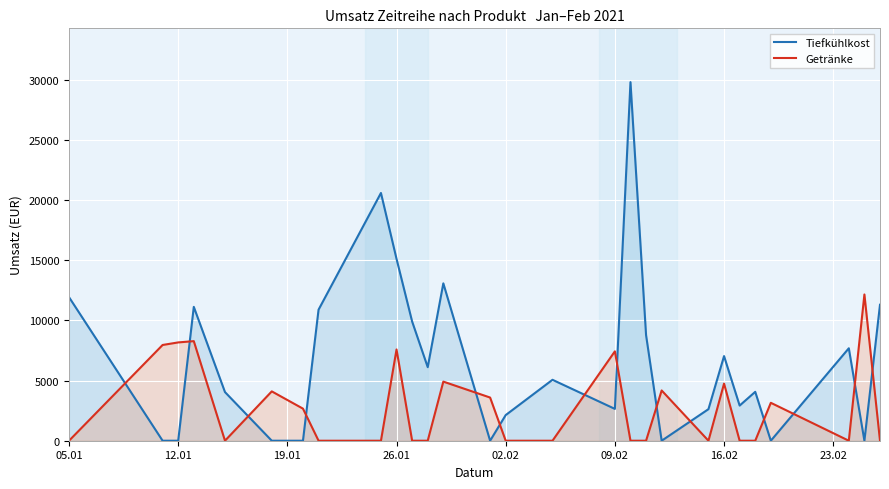

How many lines are shown in the chart?

2